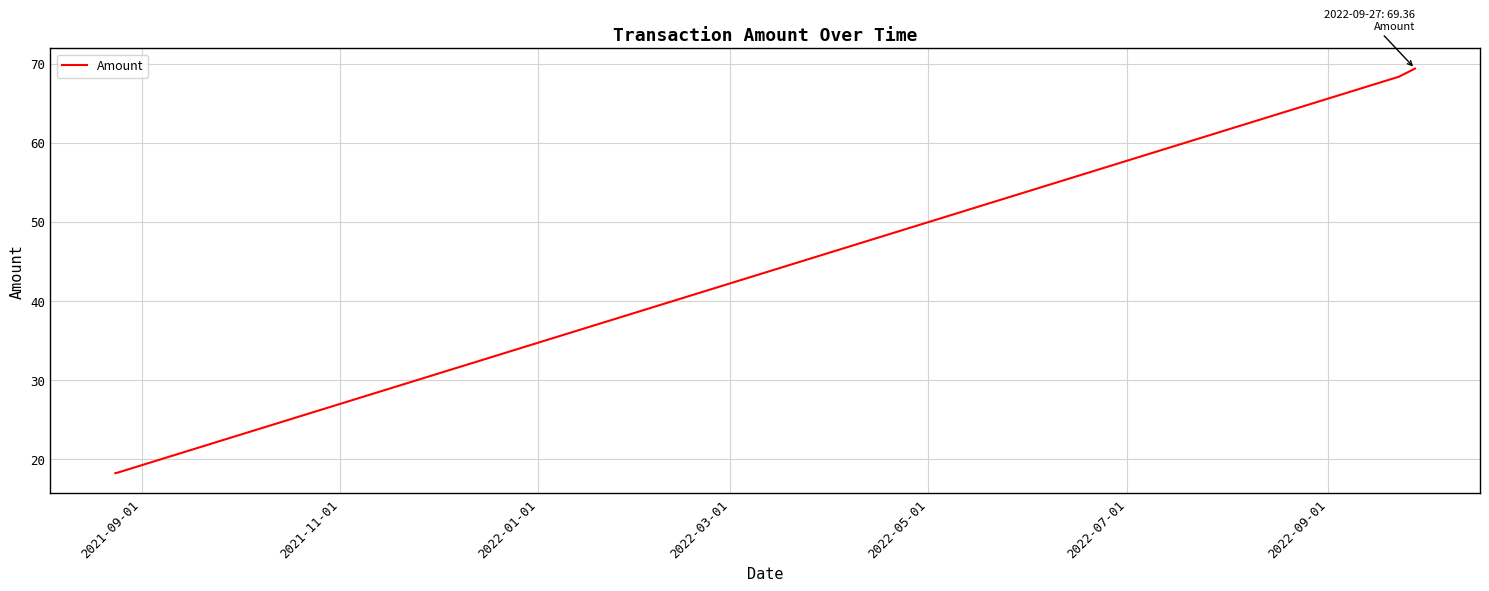

What is the difference between the maximum and minimum values?

51.1